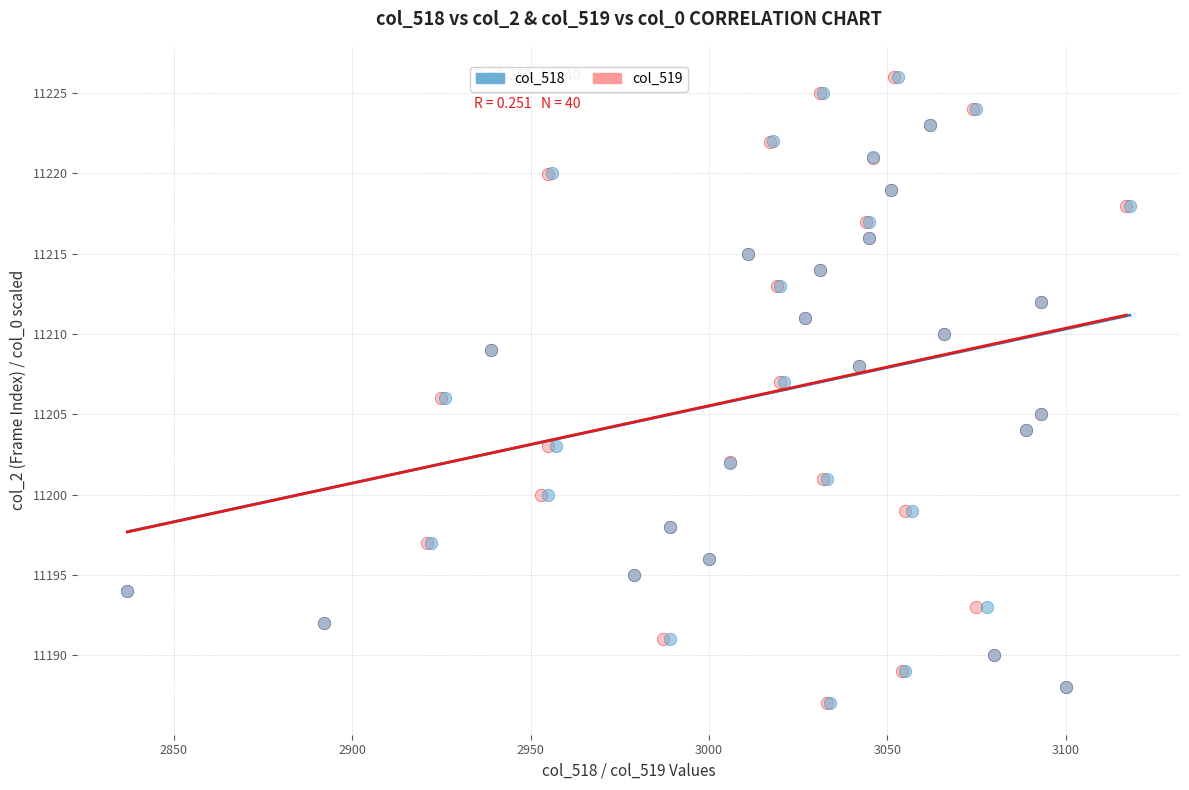

What are all the series names shown in the legend?

col_518, col_519